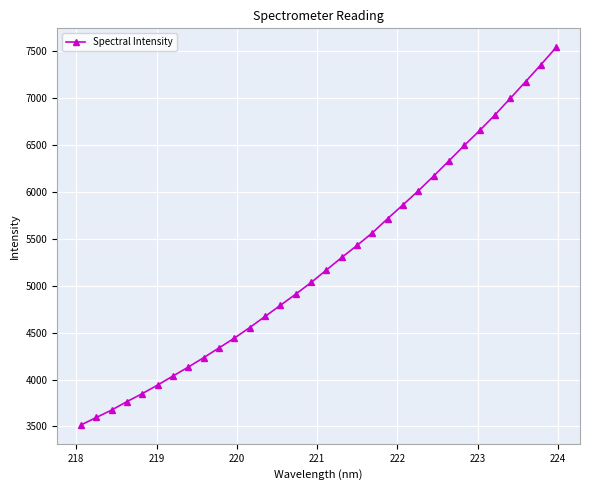

What is the value of the 31st point from the left?

7355.5